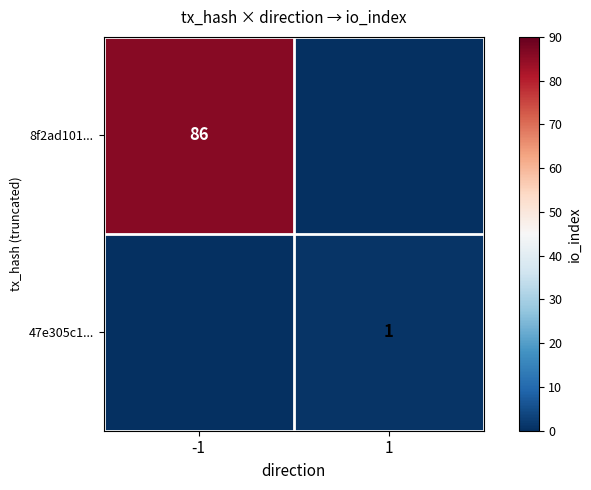

What is the difference between the highest and lowest values at 1?

1